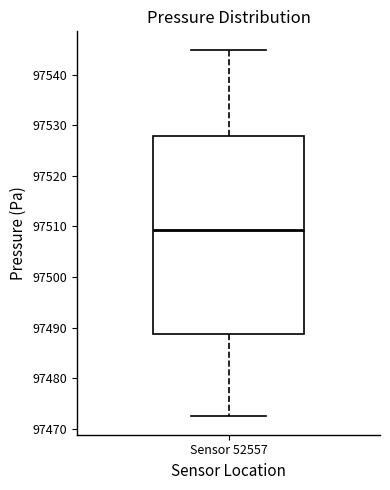

Read this box plot against the y-axis: the position of the median line, the range covered by the box, and the ends of both whiskers. The values are not printed on the chart, so give them approximately, as read against the axis.

median 97509, box 97489 to 97528, whiskers 97472 to 97545